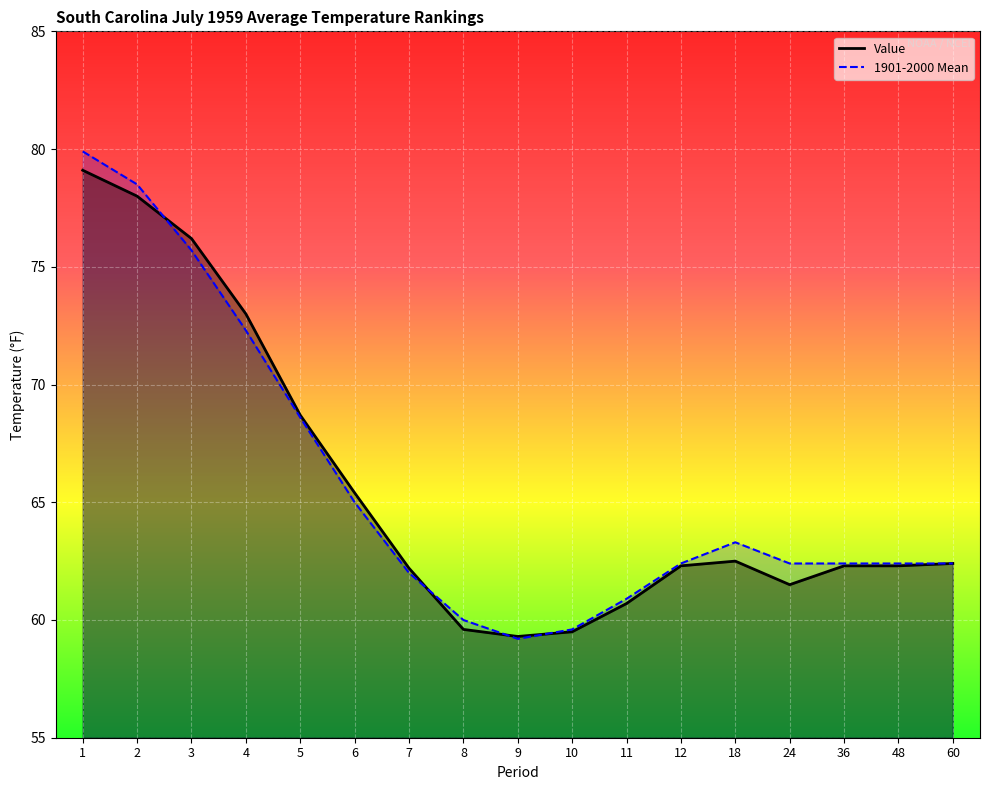

Which category has the highest value across all series?

1